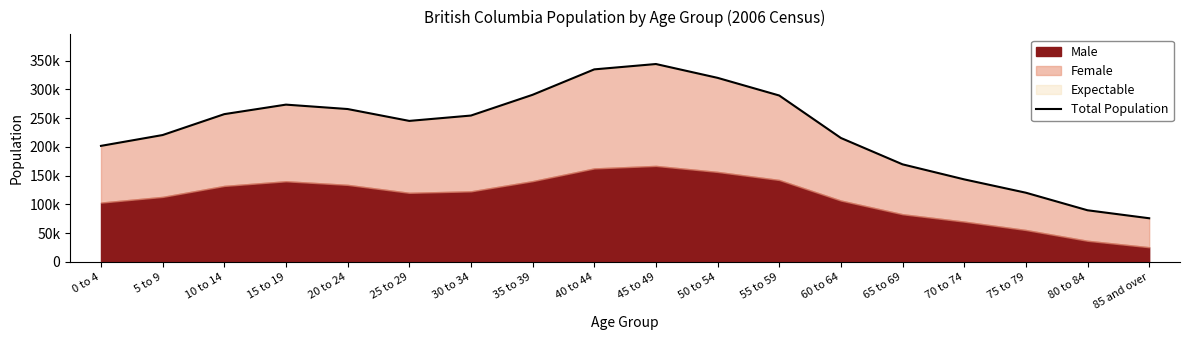

The value at 25 to 29 is 404094. True or false?

False